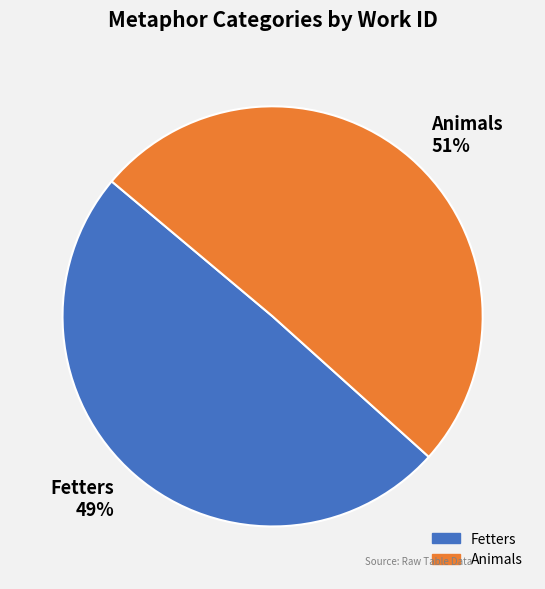

Which slice represents more than half of the pie?

Animals